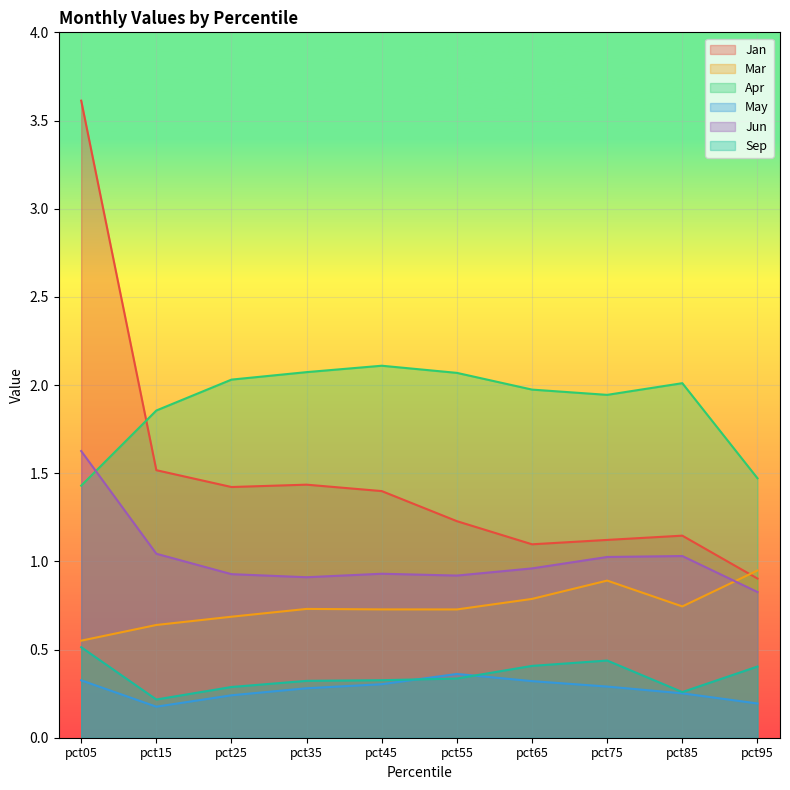

What is the smallest value displayed?

0.2